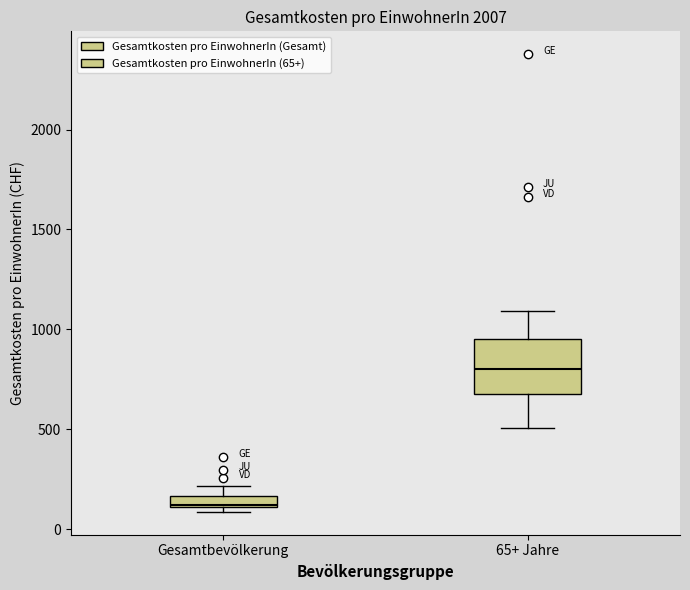

Where does the lower whisker of the box for 65+ Jahre end on the y-axis? The values are not printed on the chart, so give them approximately, as read against the axis.

500